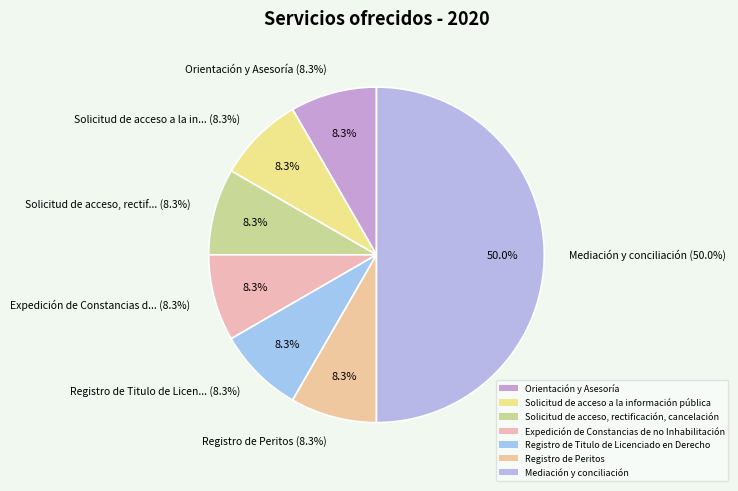

Rank the categories by value from lowest to highest.

Orientación y Asesoría, Solicitud de acceso a la información pública, Solicitud de acceso, rectificación, cancelación, Expedición de Constancias de no Inhabilitación, Registro de Titulo de Licenciado en Derecho, Registro de Peritos, Mediación y conciliación